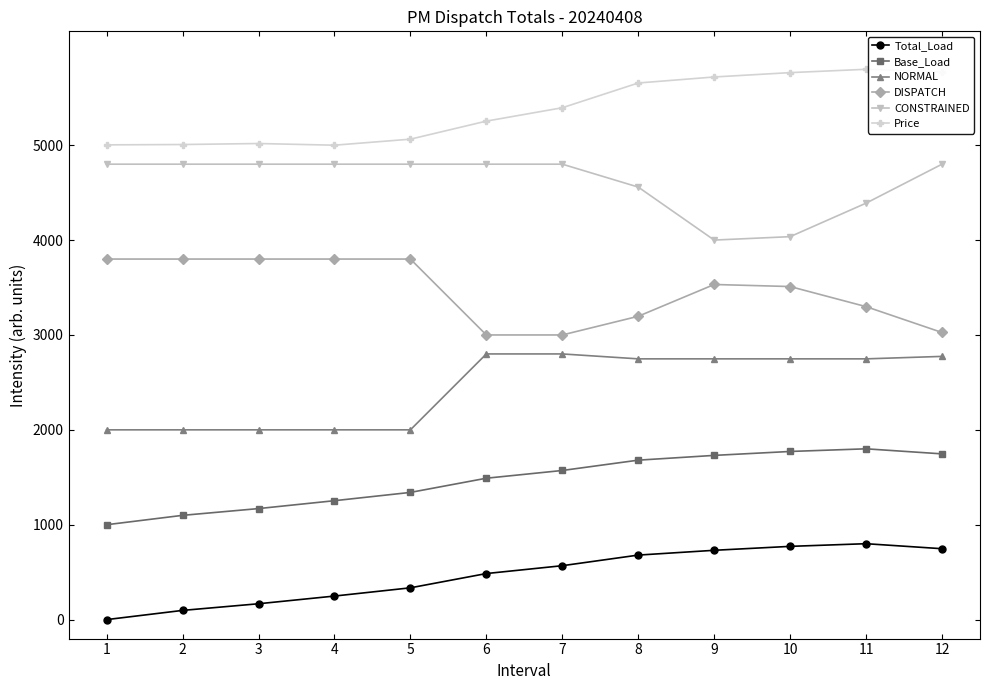

Is the value of Total_Load at 11 greater than the value of Base_Load at 11?

No